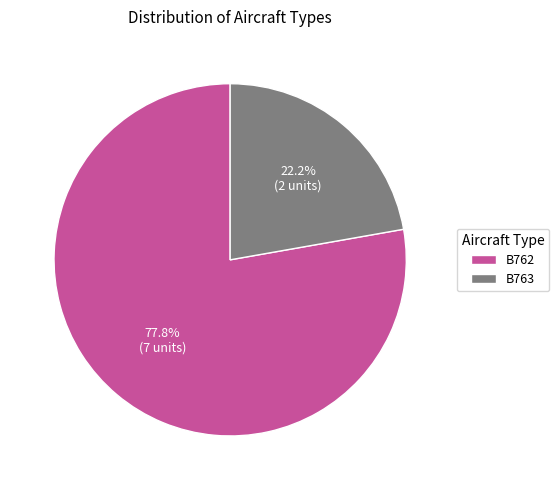

How many segments does this pie chart have?

2